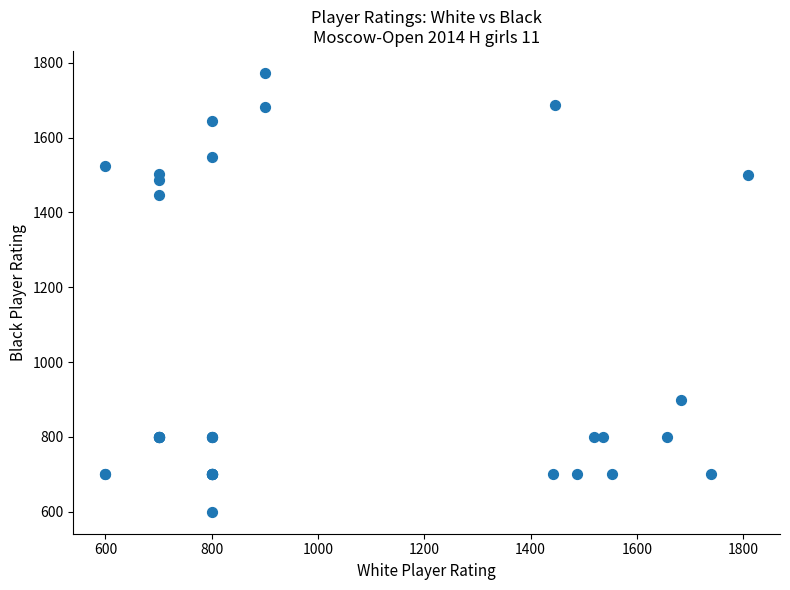

What Y value in the scatter plot is closest to 1186?

1446